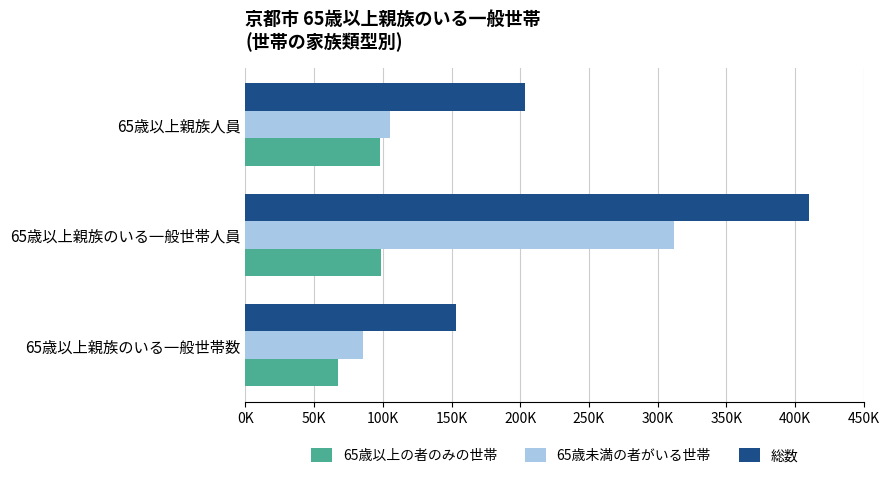

Reading right to left, what are all the values shown in this chart?

65歳以上の者のみの世帯: 97957	98457	67585
65歳未満の者がいる世帯: 105482	311704	85624
総数: 203439	410161	153209